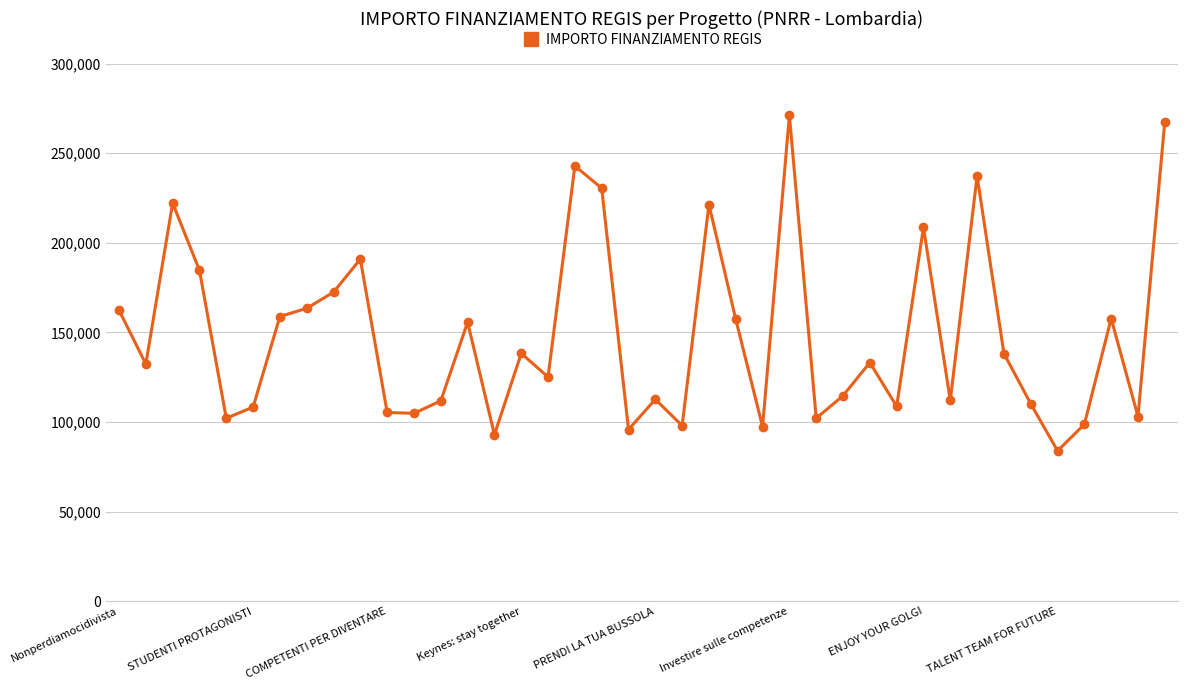

What is the difference between the second highest and second lowest values?

174644.3